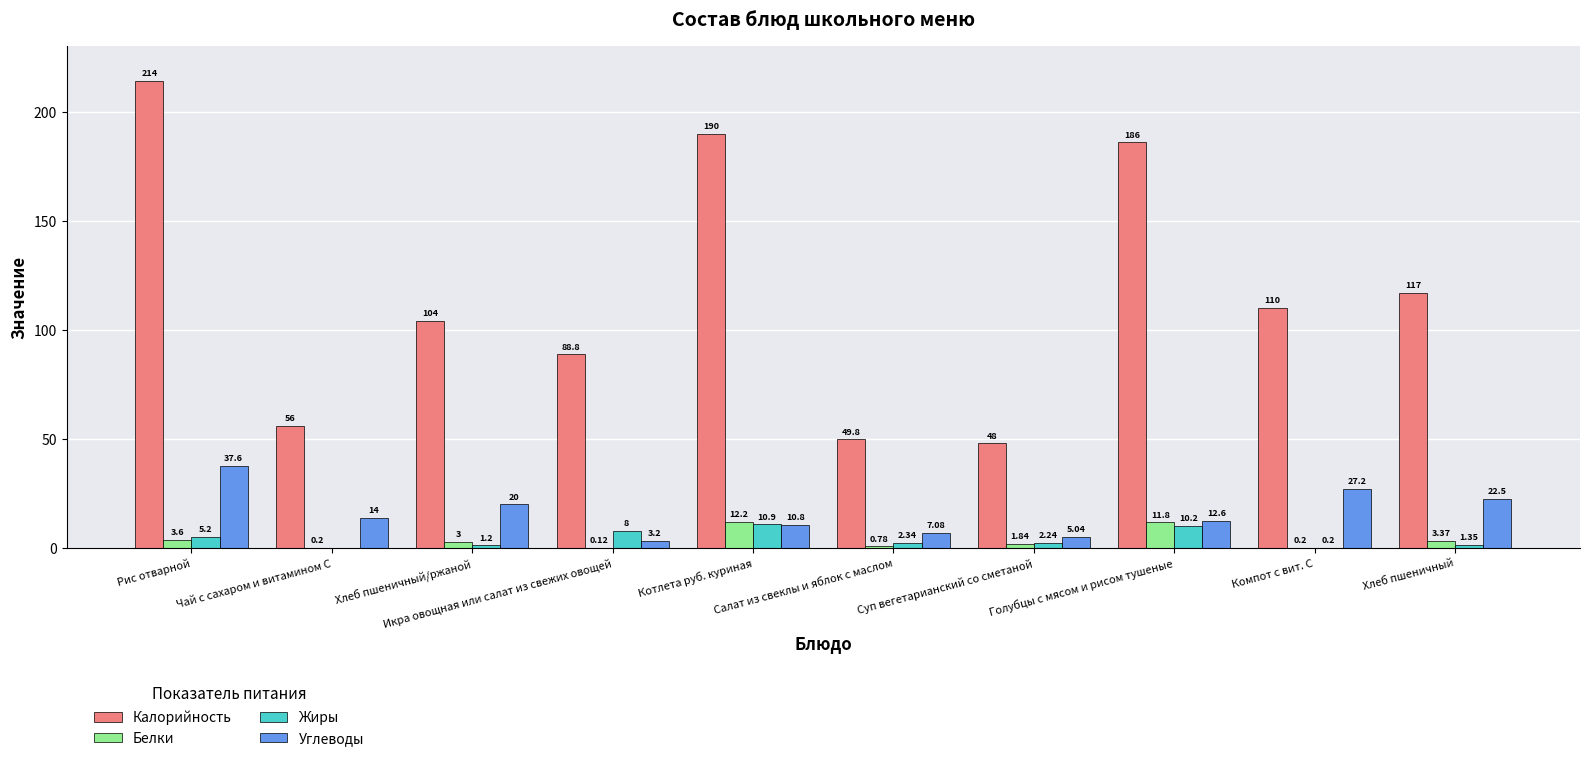

Which series has the largest total across all categories?

Калорийность